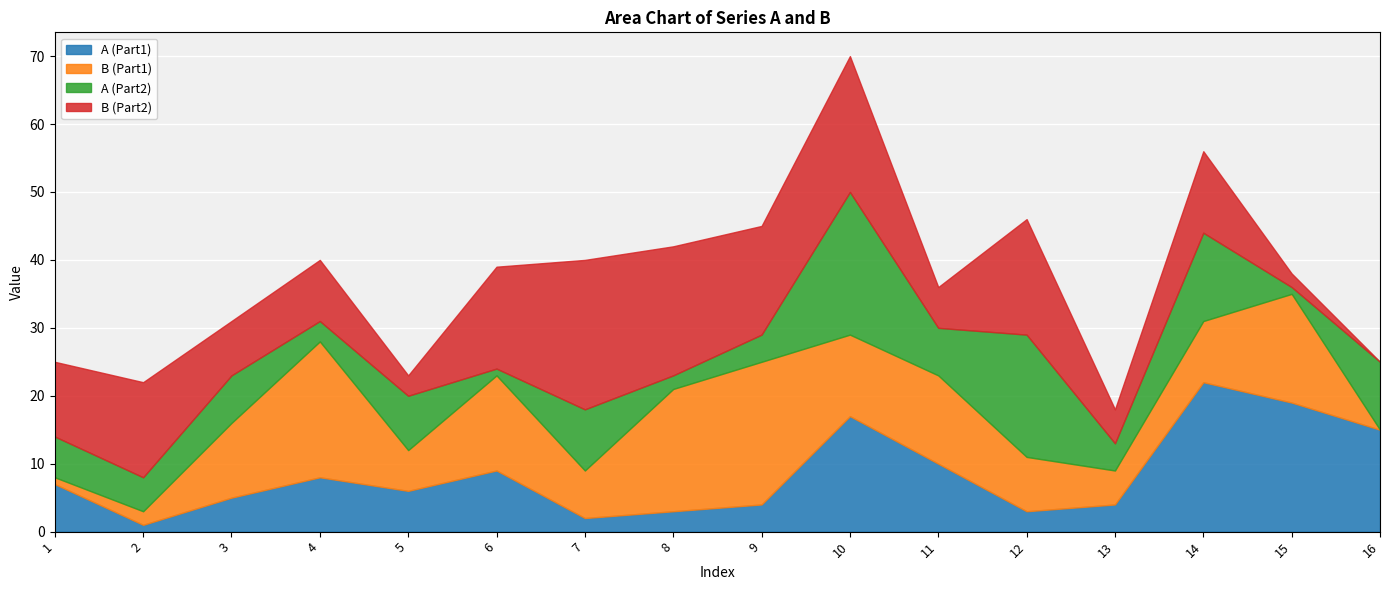

At which category does B (Part1) reach its first local valley?

5